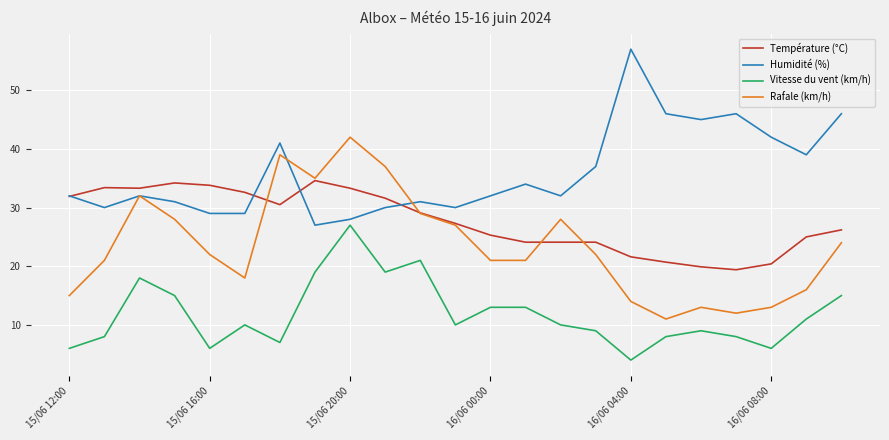

True or false: Température (°C) and Vitesse du vent (km/h) intersect in this chart.

False